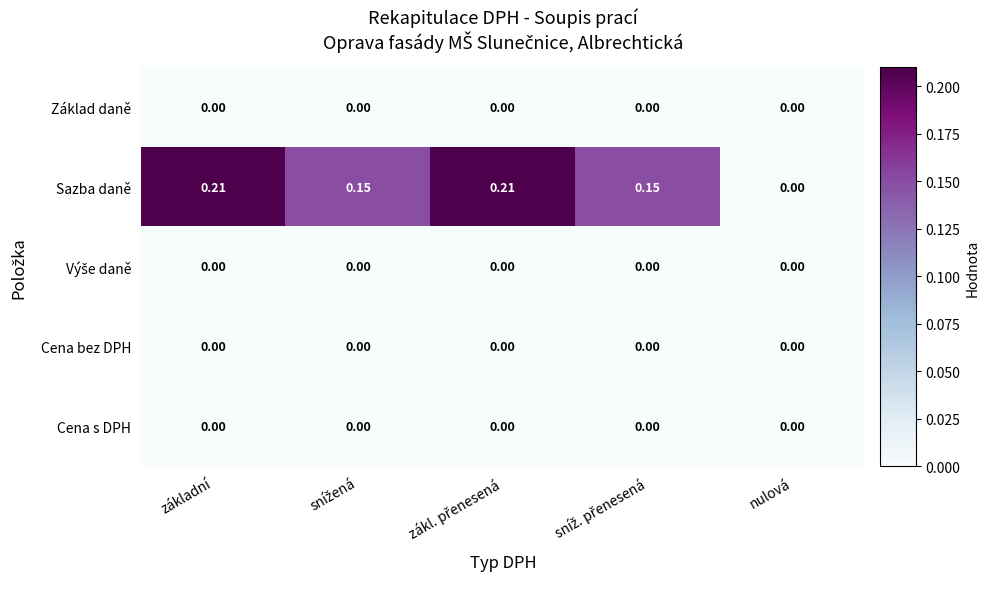

At which label does Sazba daně reach its minimum?

nulová